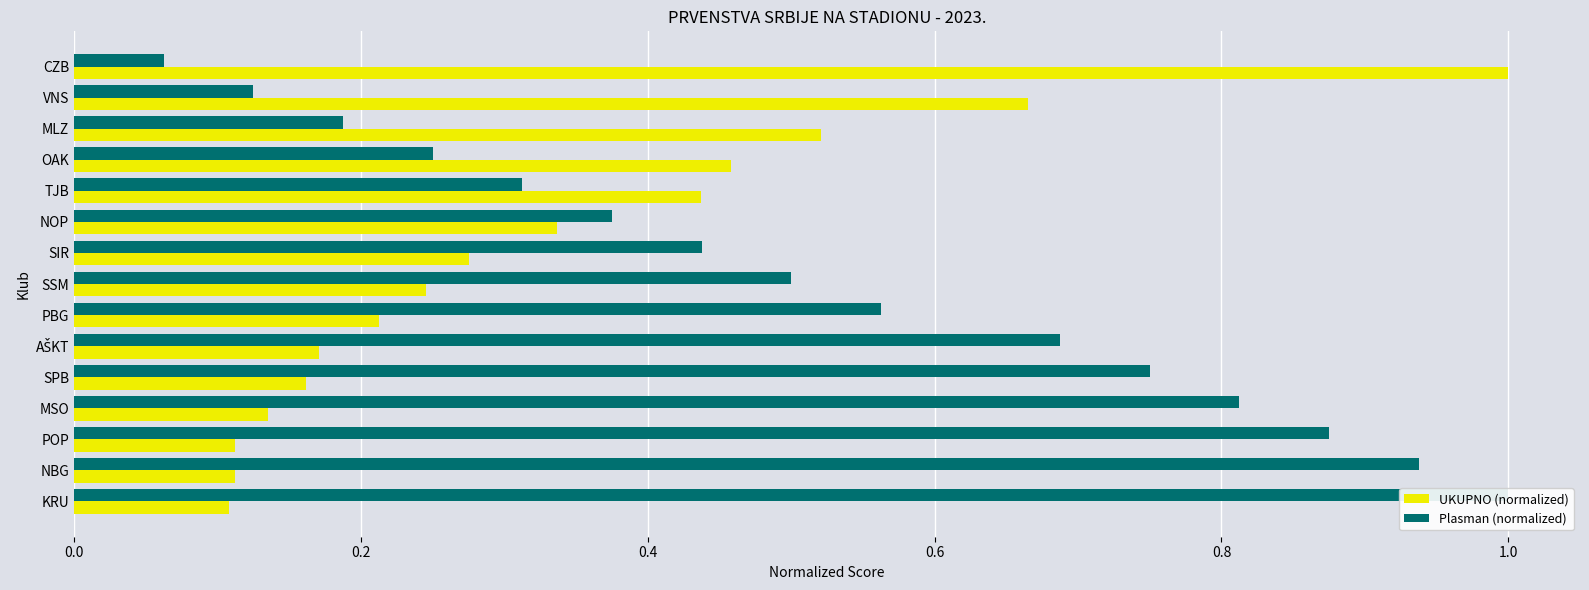

The value of UKUPNO (normalized) at SPB is 0.2. True or false?

False